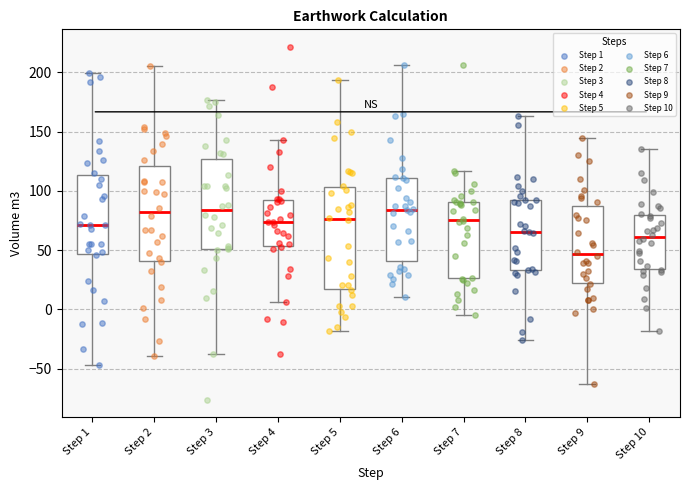

Which box has the lowest median line?

Step 9